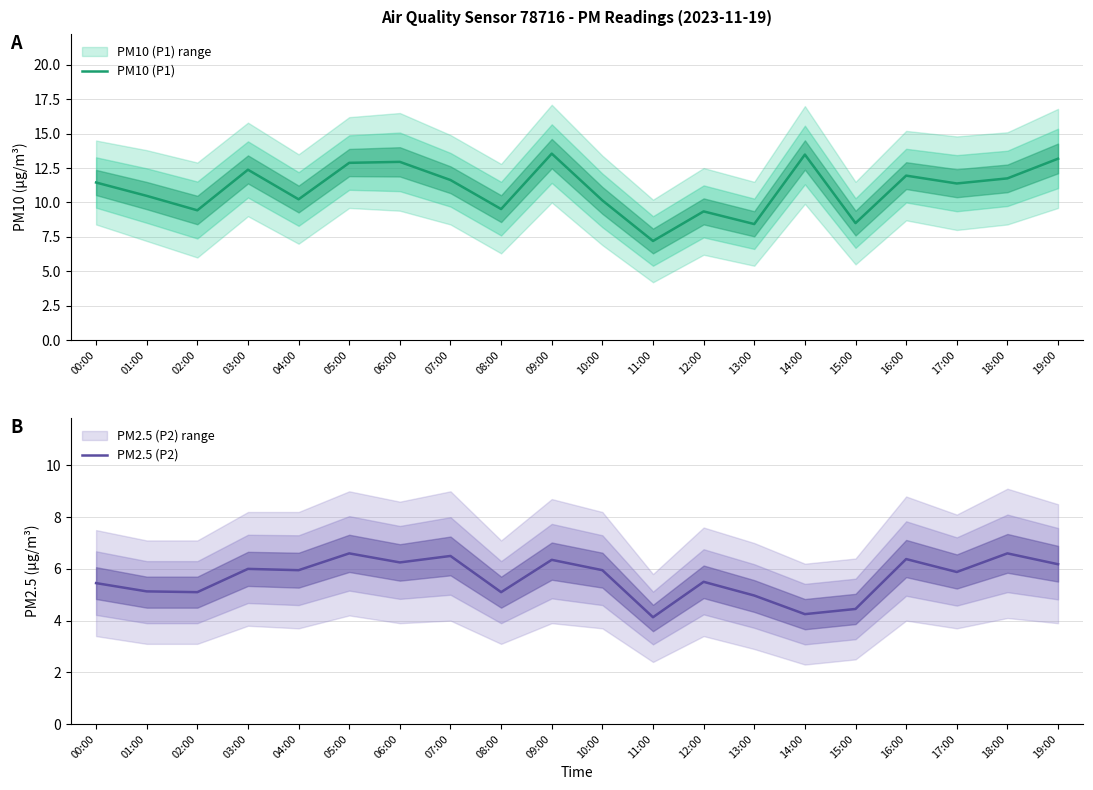

True or false: PM2.5 (P2) and PM10 (P1) cross at least once.

False